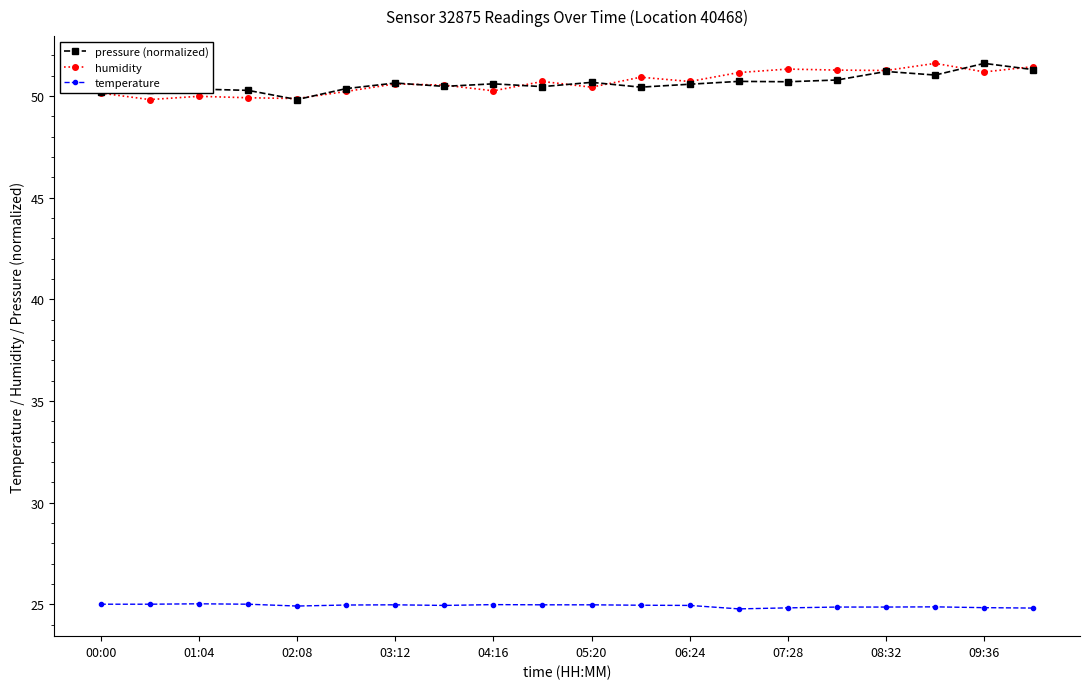

True or false: temperature has more than 2 interior local peaks.

True